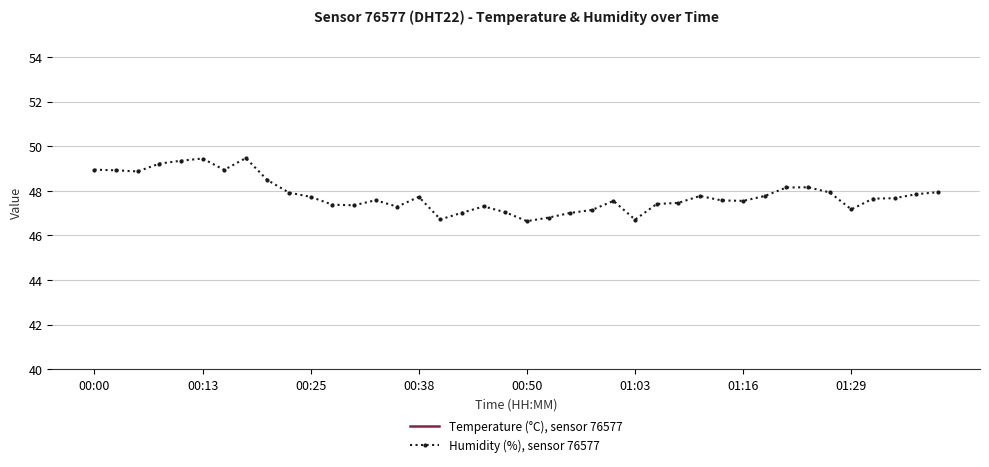

True or false: Humidity (%), sensor 76577 has more than 0 interior local peaks.

True